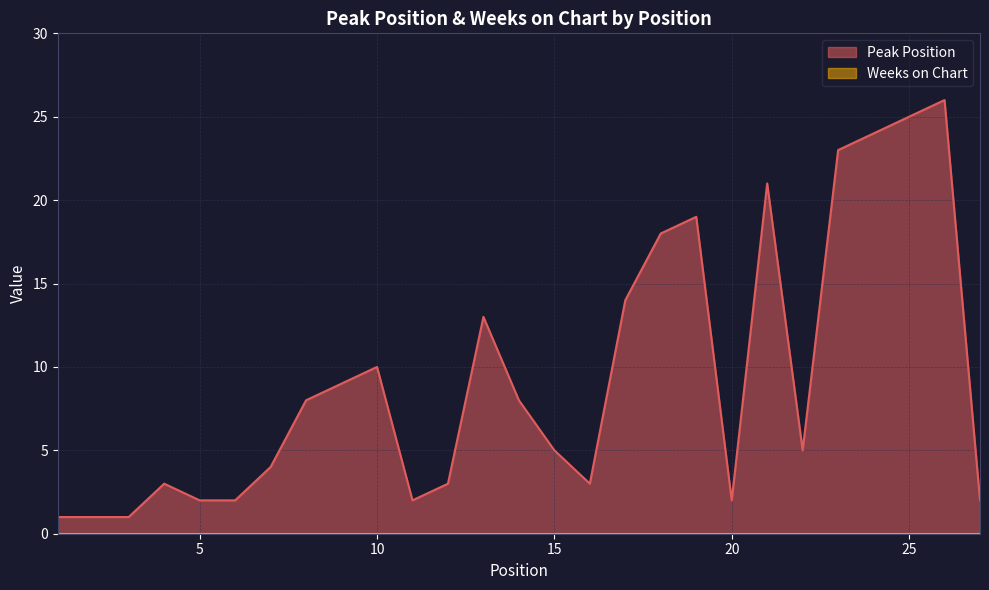

Which has a higher value, 26 or 15?

26